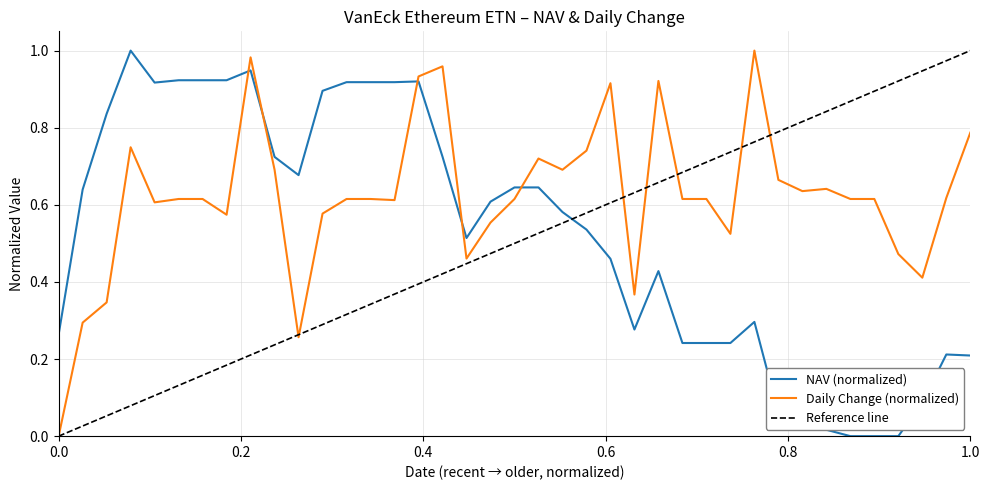

Rank the series by their maximum value, from lowest to highest.

NAV, Change